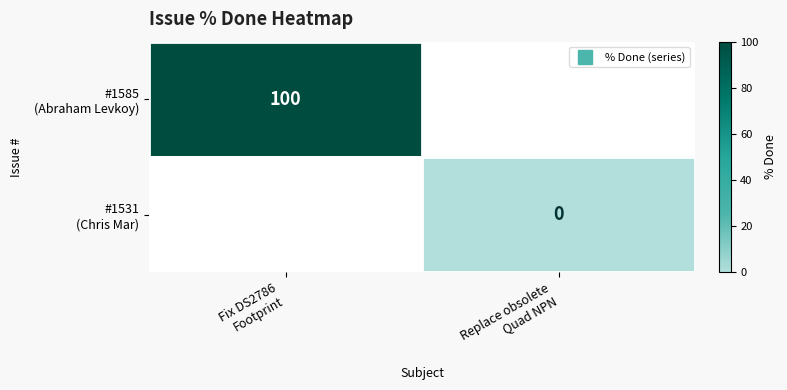

Is it true that #1531 (Chris Mar) equals 0.0 at Replace obsolete Quad NPN?

True